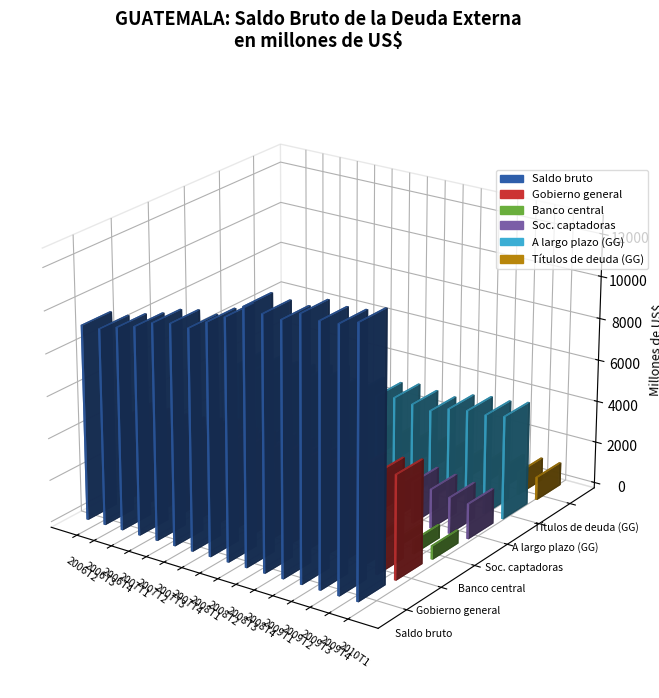

Read the Gobierno general value at 2006T4.

3991.0